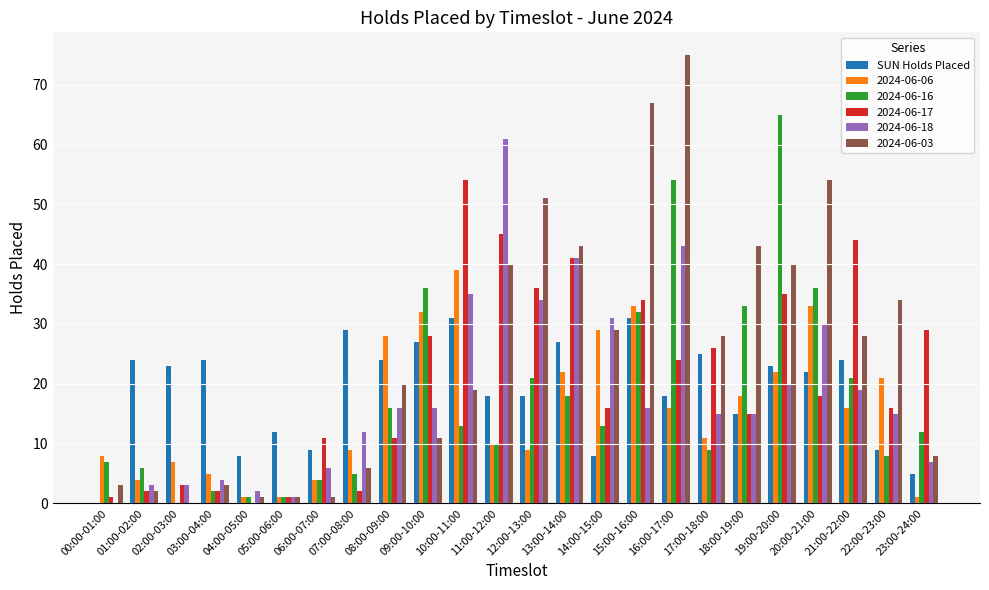

At which category is the sum across all series the highest?

16:00-17:00